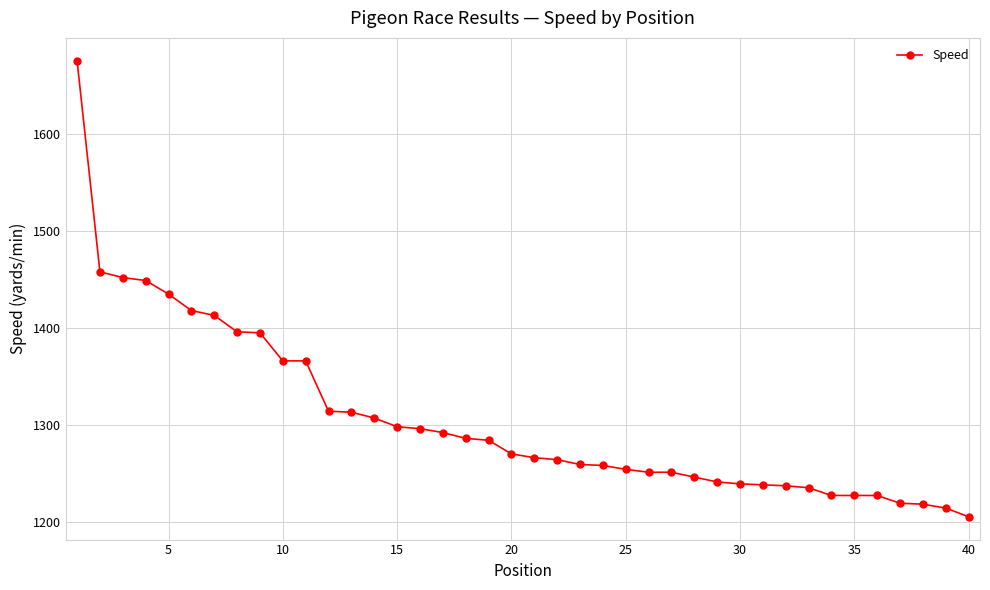

What is the smallest value displayed?

1205